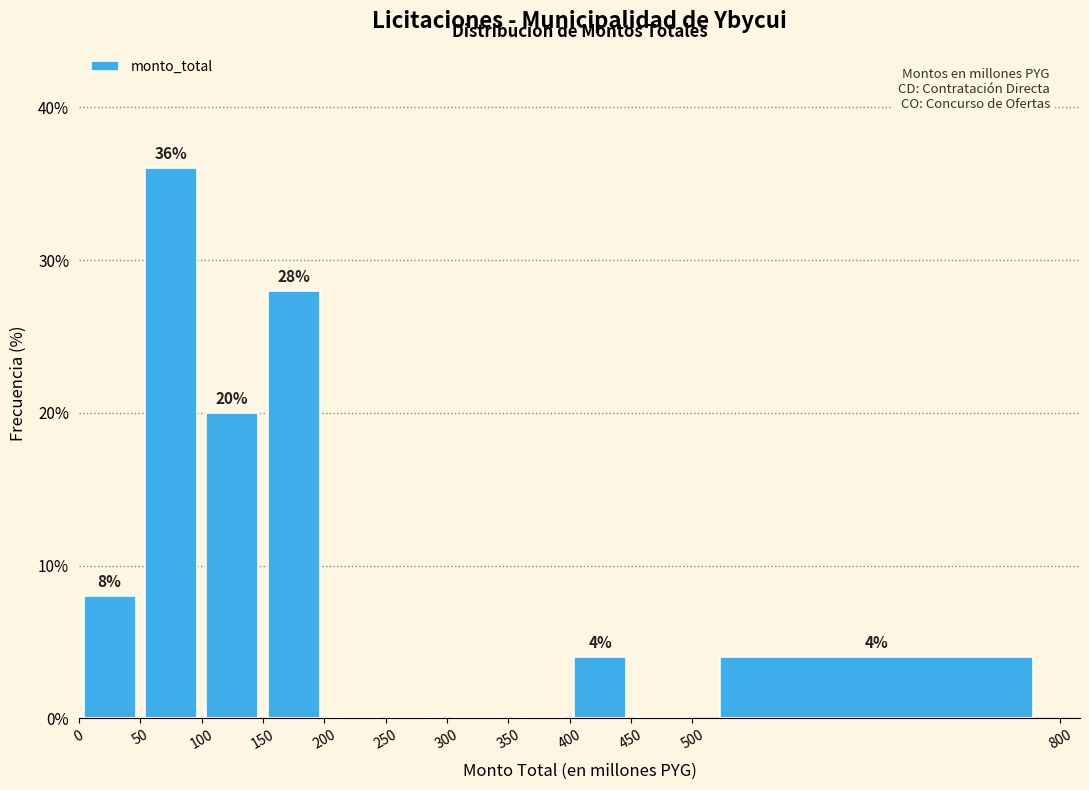

Which range on the x-axis has the tallest bar?

50 to 100